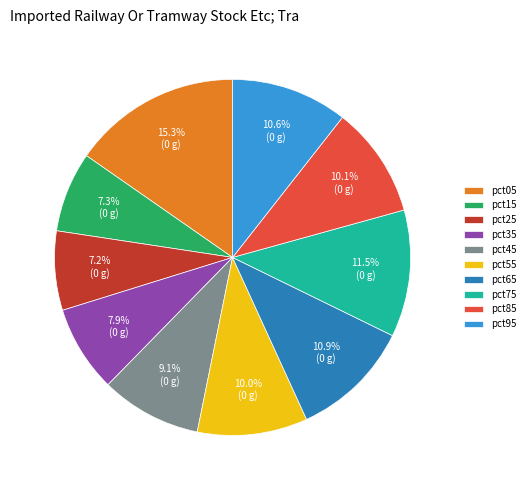

True or false: pct05 accounts for 4% of the total.

False